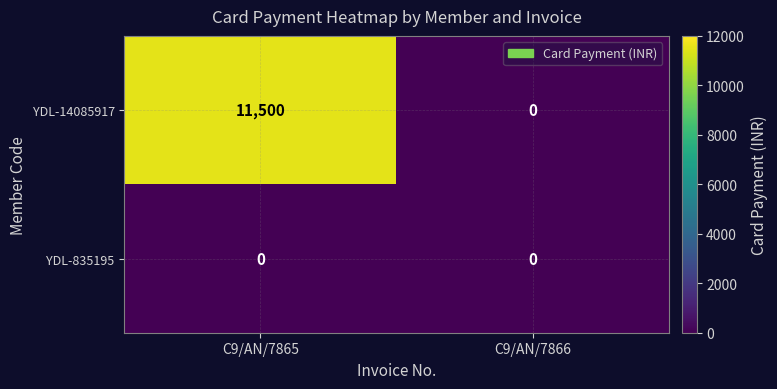

What is the difference between the maximum and minimum values in the YDL-14085917 series?

11500